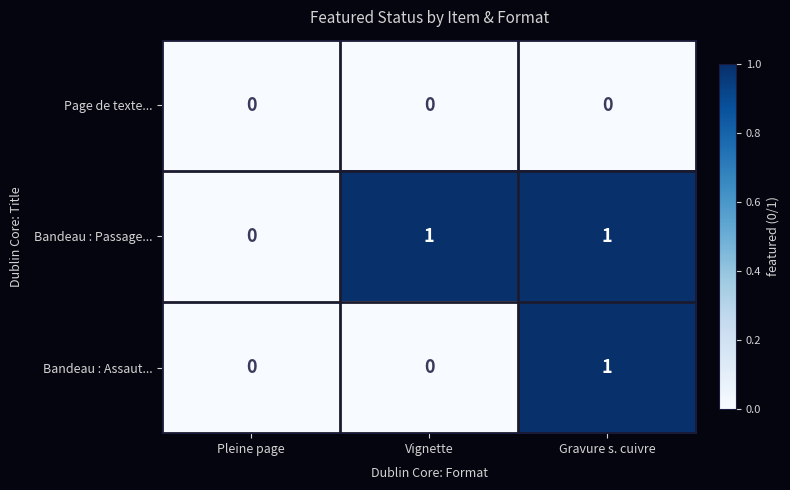

Which series changed the most between Pleine page and Vignette?

Bandeau : Passage...